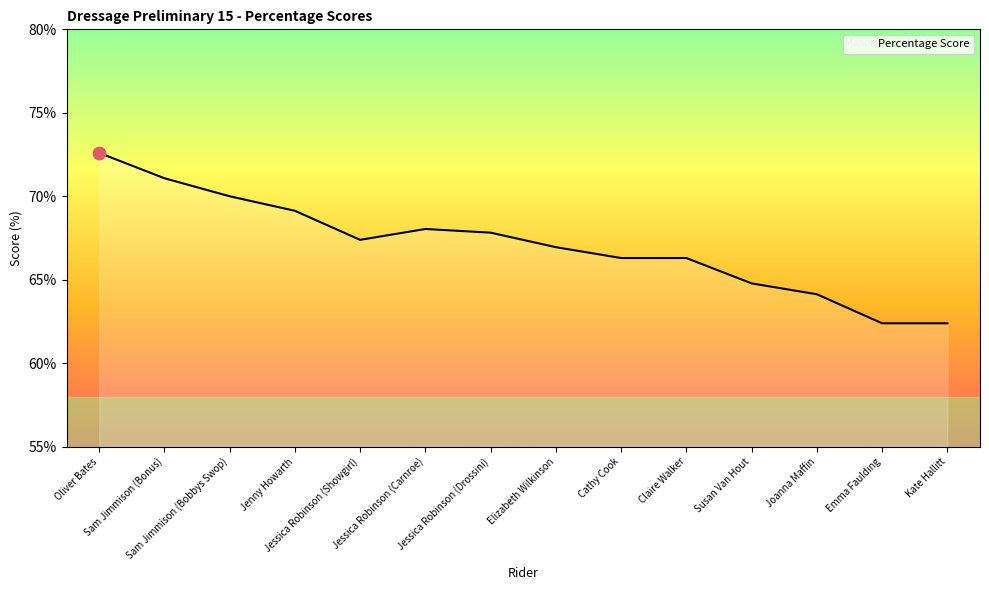

What is the change in value from Sam Jimmison (Bonus) to Kate Hallitt?

-8.7